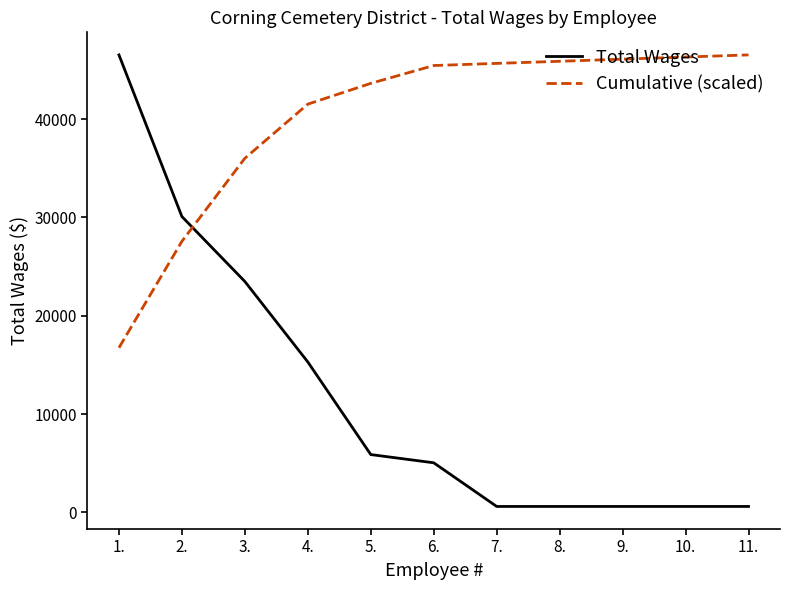

Where does the Total Wages series first go above 5040?

1.